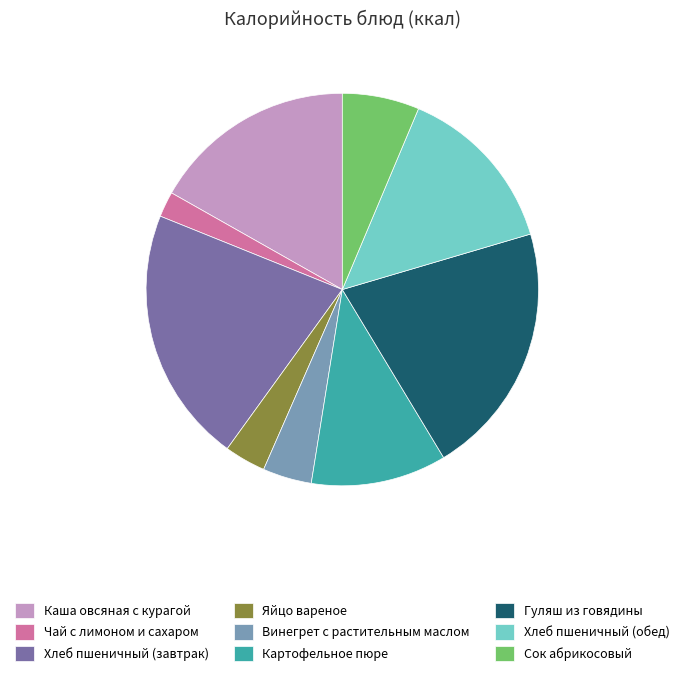

Is it true that Картофельное пюре is 11% of the pie?

True